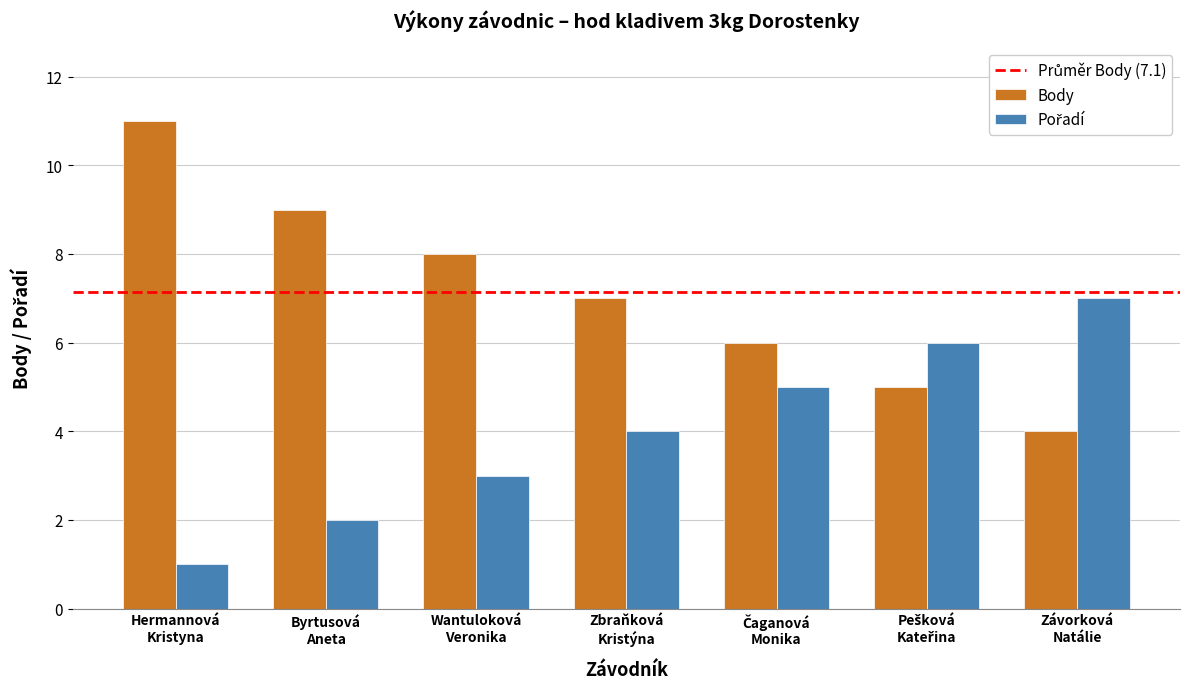

How many groups of bars are there?

7